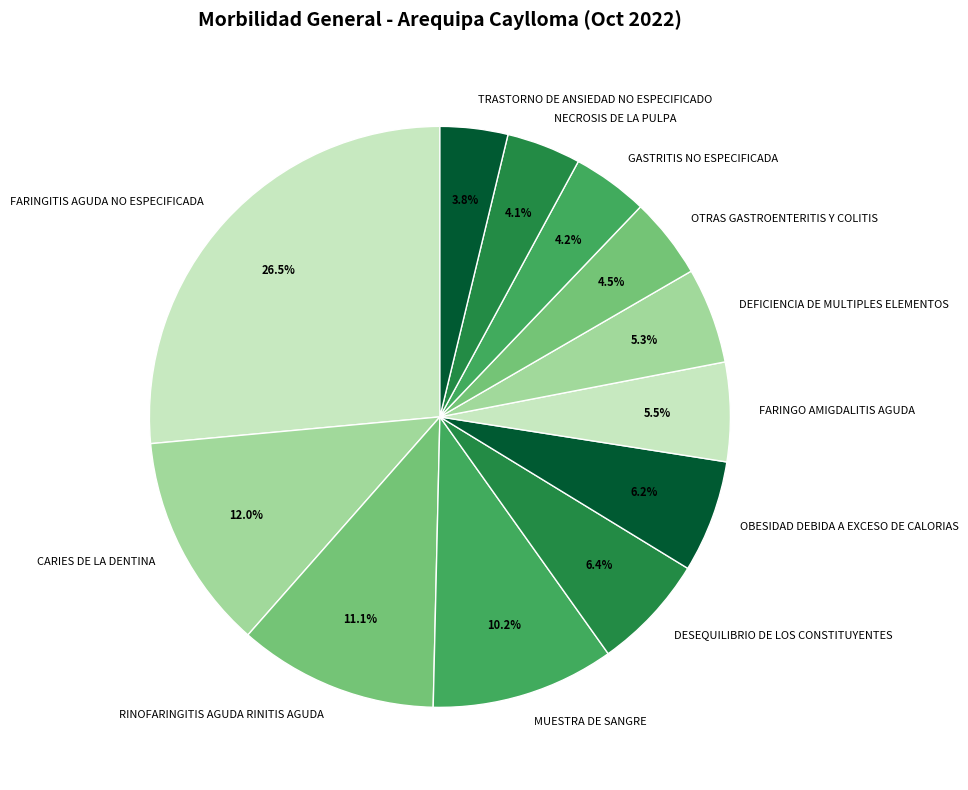

Is it true that CARIES DE LA DENTINA is 17% of the pie?

False